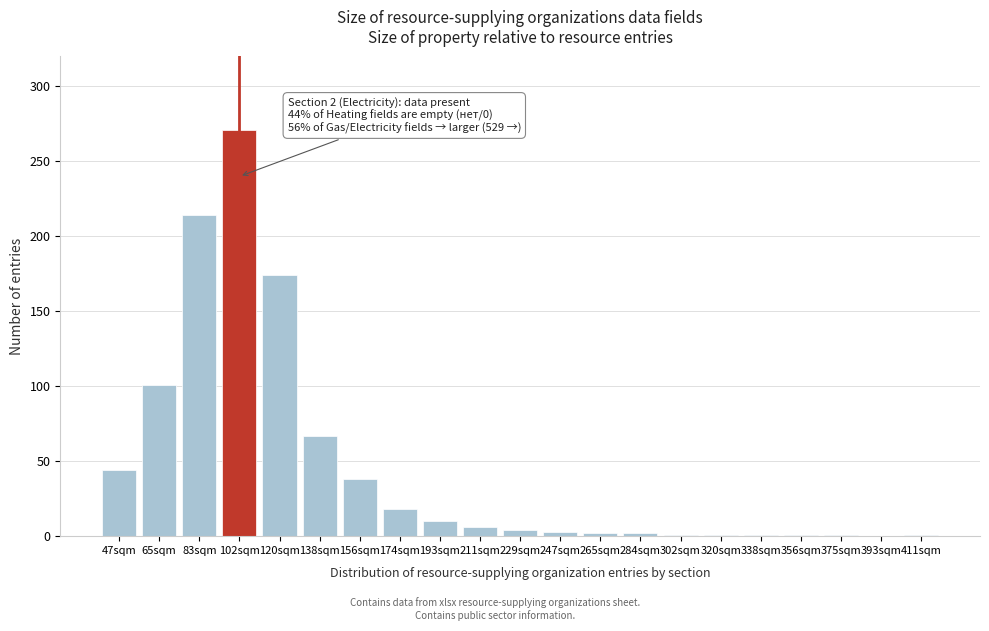

What is the maximum value shown in the chart?

271